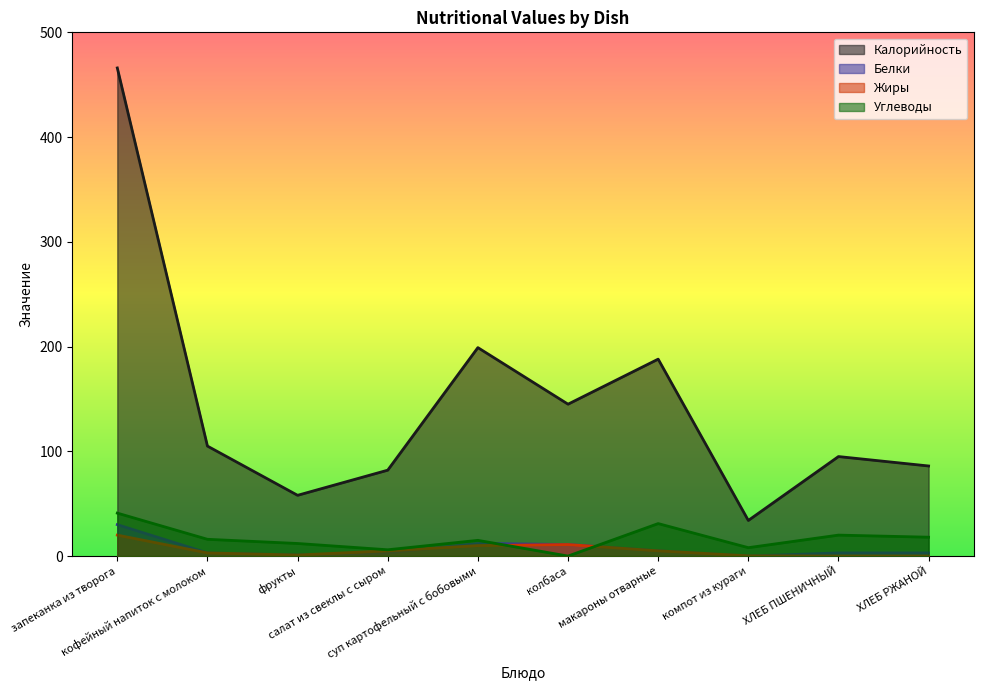

Count the number of categories in the chart.

10